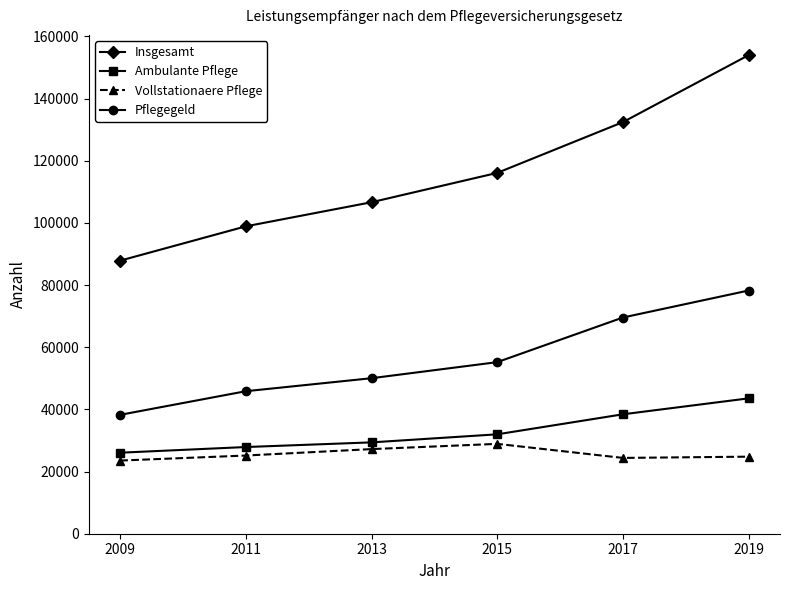

What is the difference between the maximum and second lowest values in the Vollstationaere Pflege series?

4522